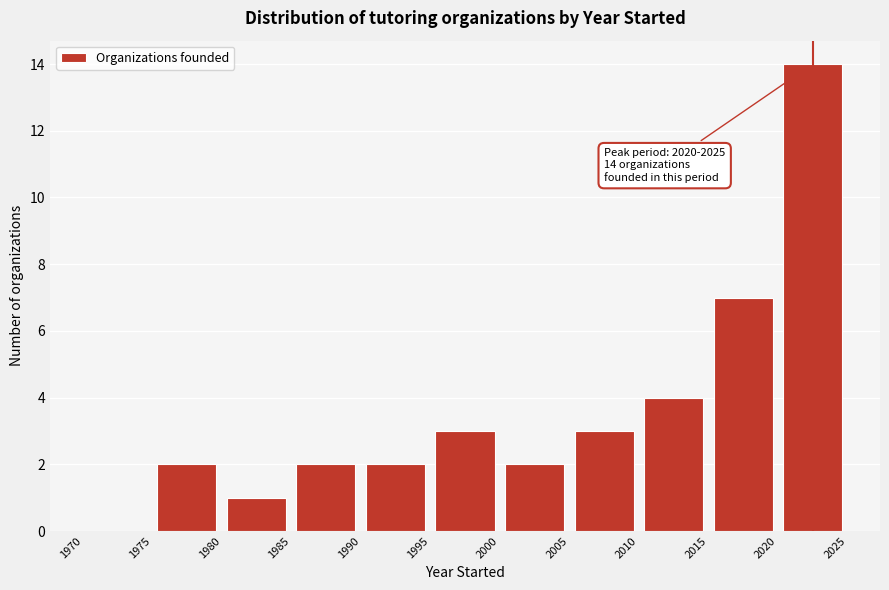

Over which range of the x-axis is the bar tallest?

2020 to 2025